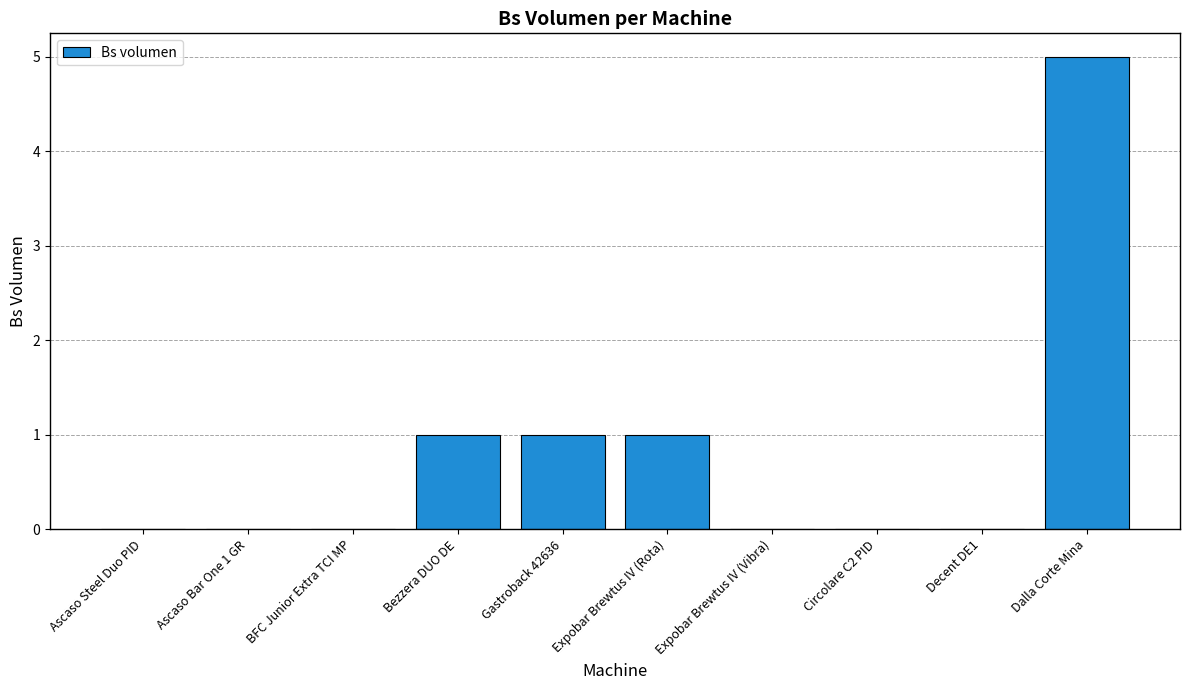

What is the sum of all values?

8